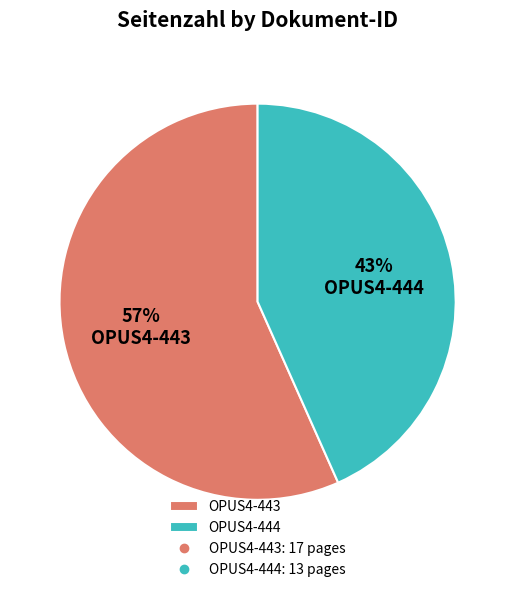

What percentage is the OPUS4-443 slice, to the nearest percent?

57%